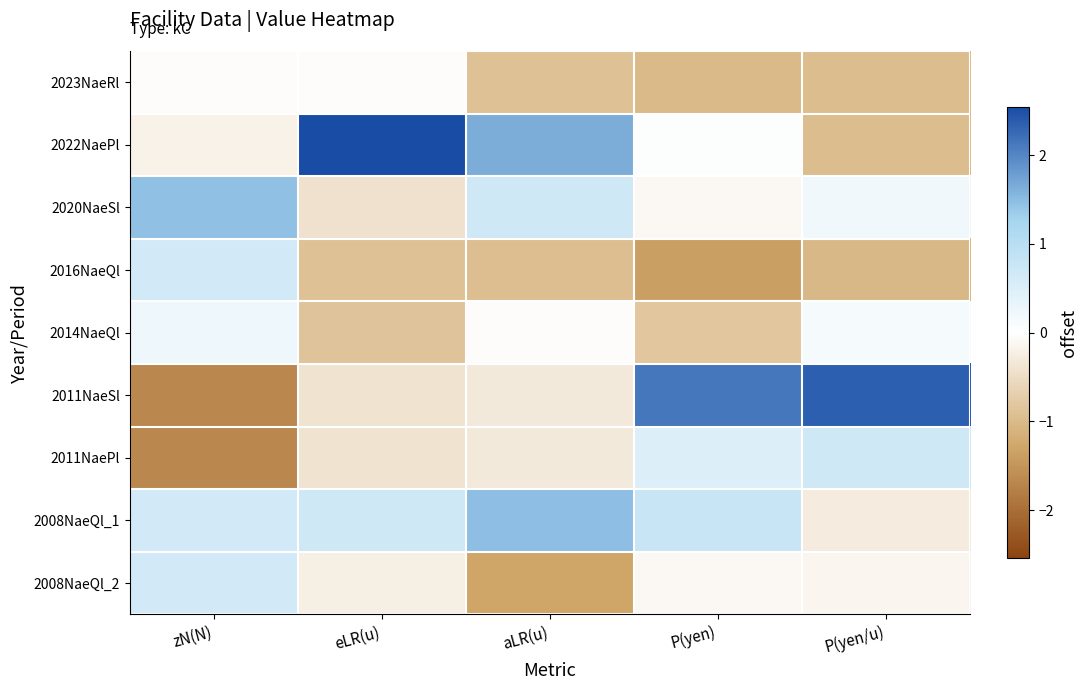

Which category has the highest value across all series?

eLR(u)